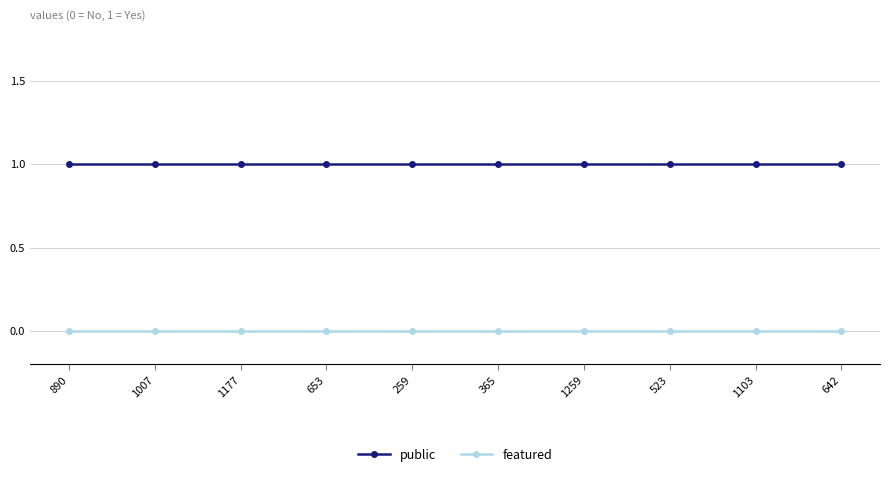

The featured series shows 0 at 523. True or false?

True